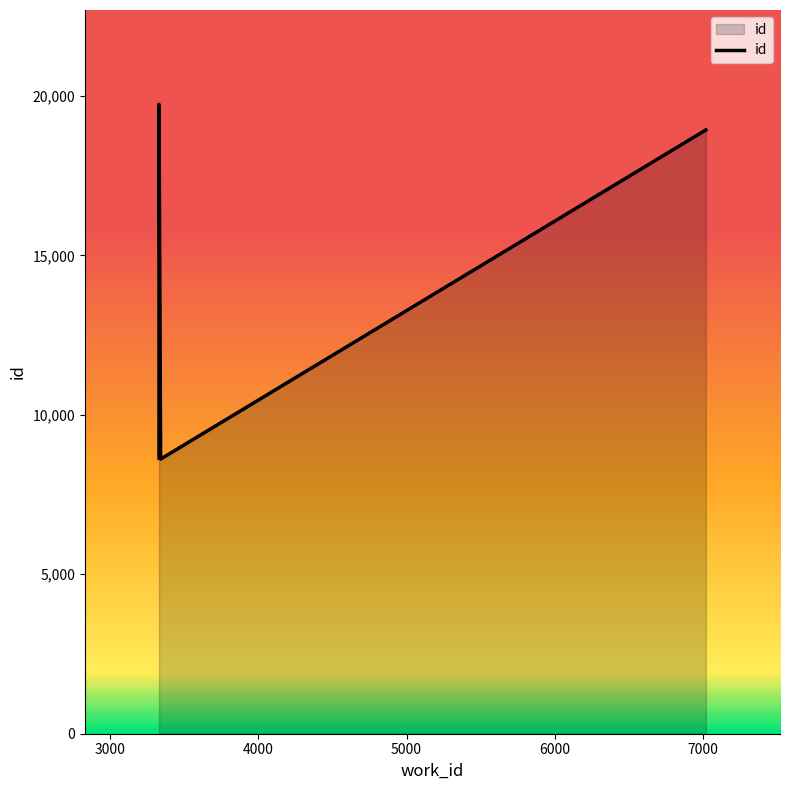

What is the sum of the values at 3330 and 3330?

28378